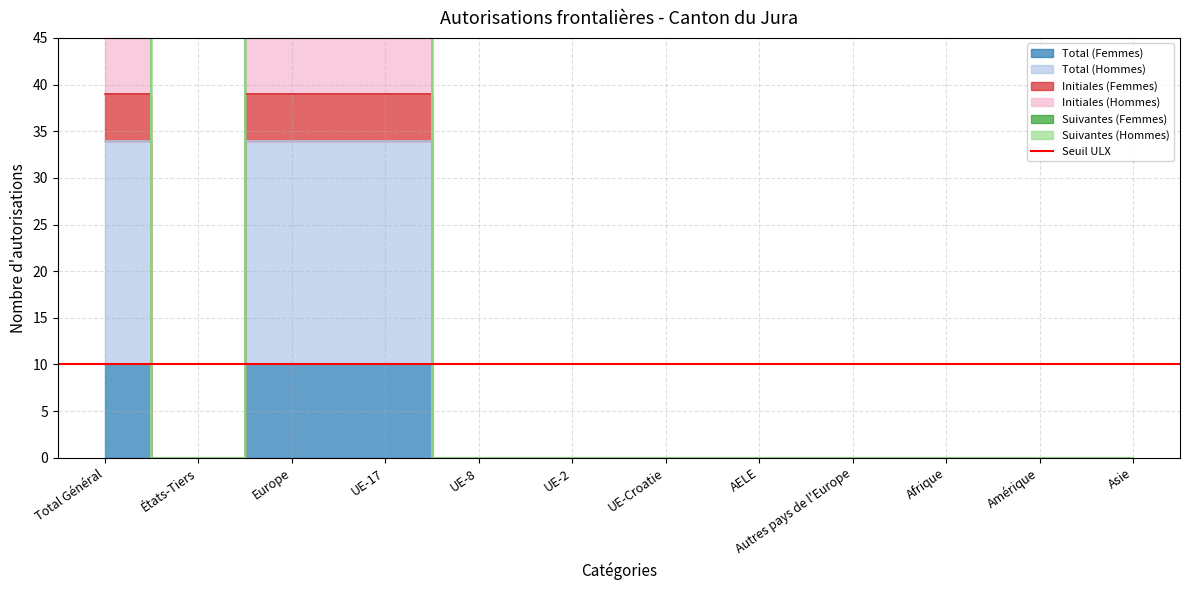

What is the label of the 9th point from the left?

Autres pays de l'Europe